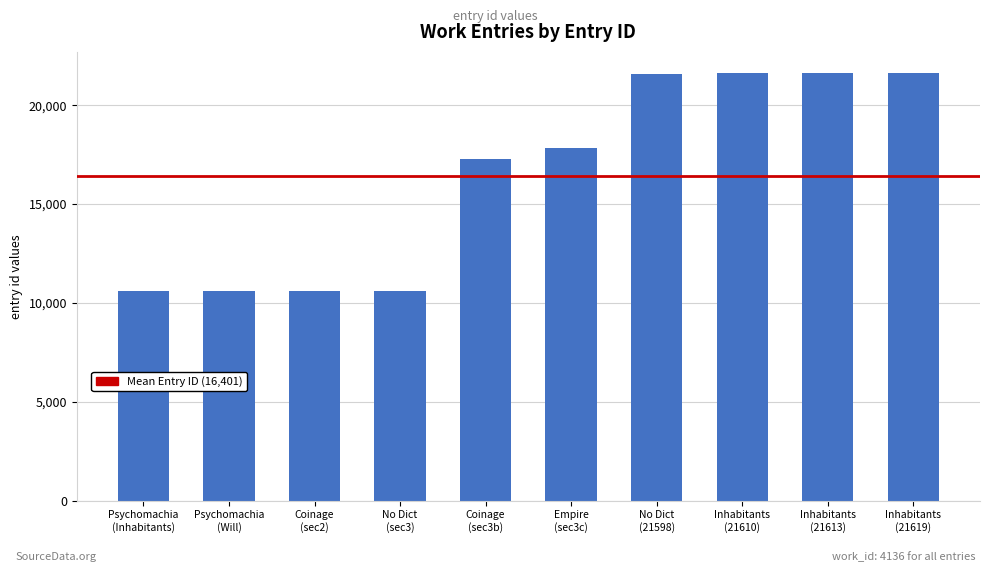

How many distinct data groups are displayed?

1